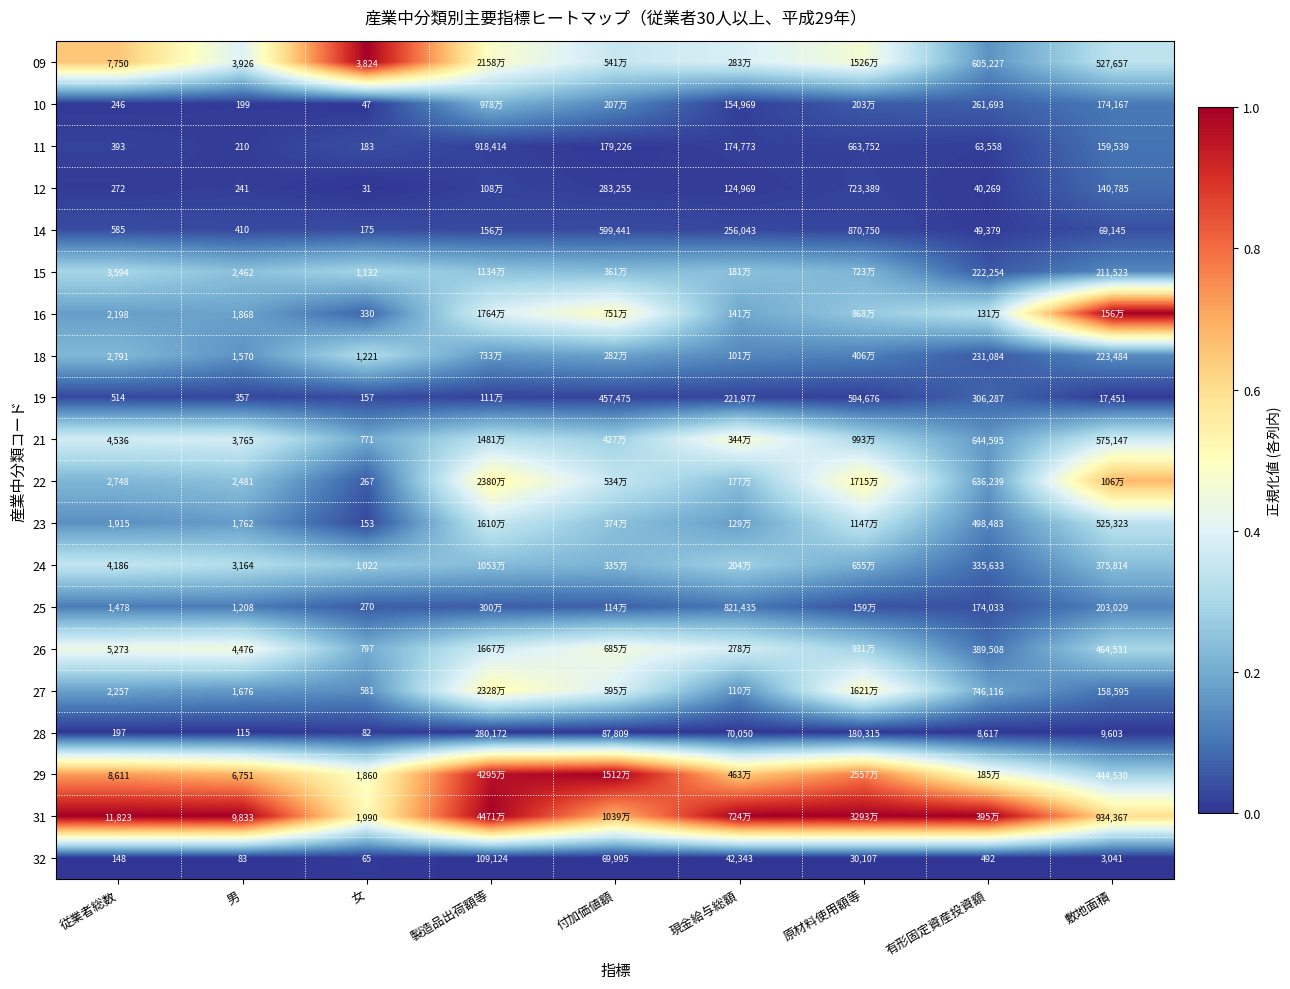

How many data points does each series have?

9